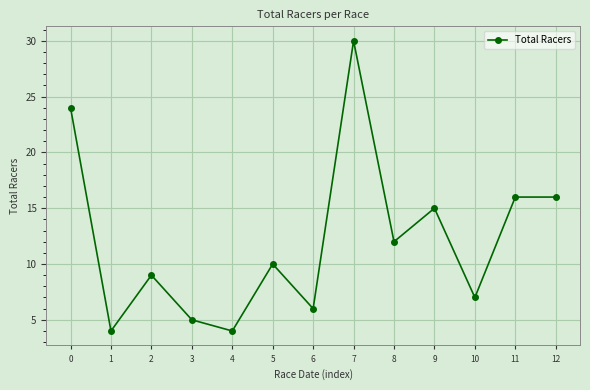

At which category does the data reach its first local peak?

2